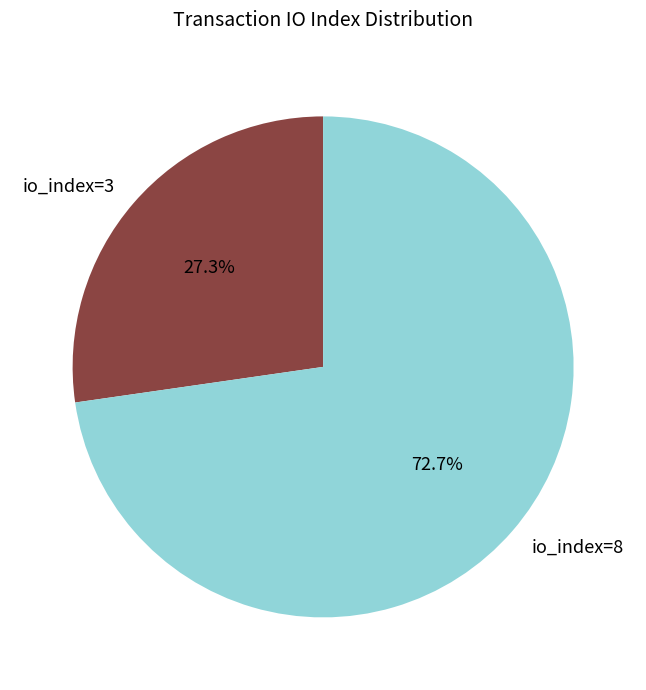

True or false: io_index=8 accounts for 73% of the total.

True